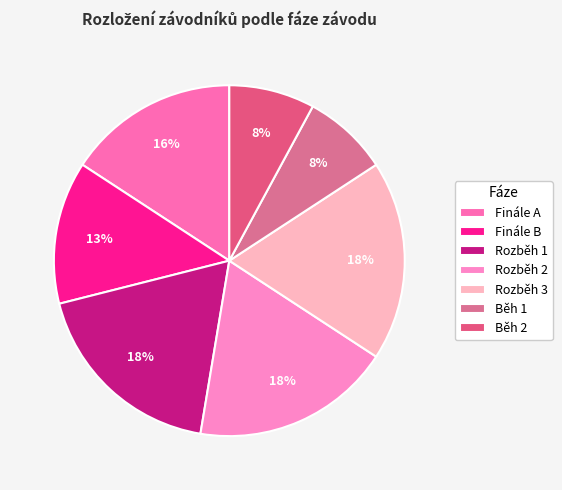

Which category has the biggest portion of the pie?

Rozběh 1